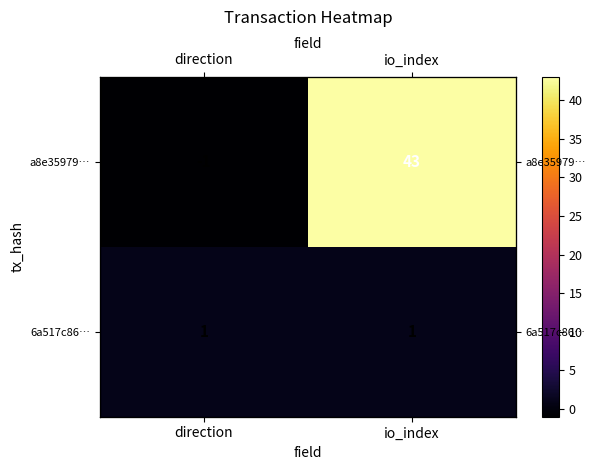

Rank the series at direction from lowest to highest value.

a8e35979…, 6a517c86…